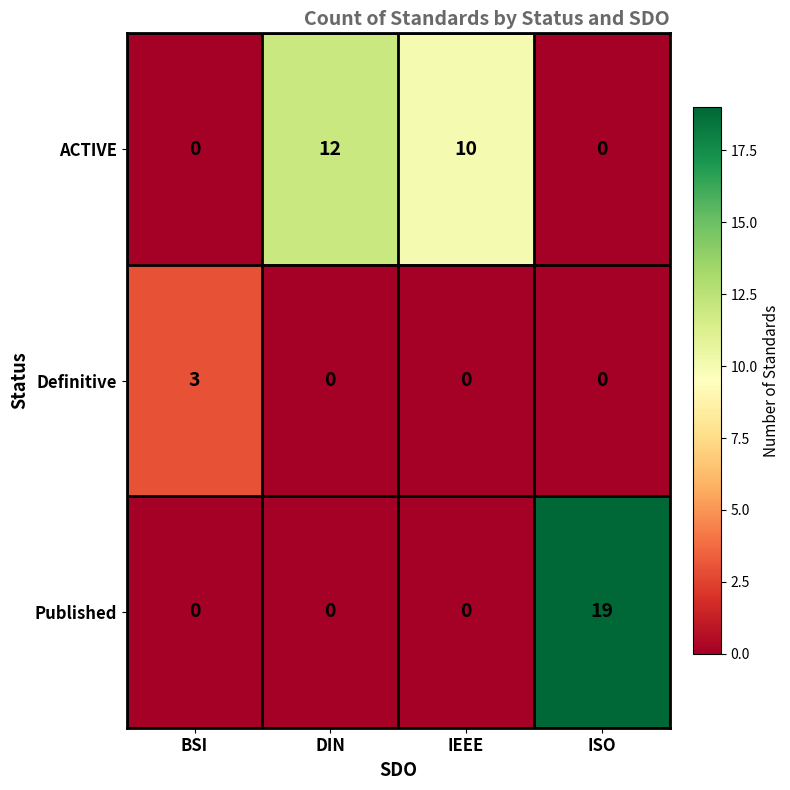

Where does the ACTIVE series first go above 10?

DIN